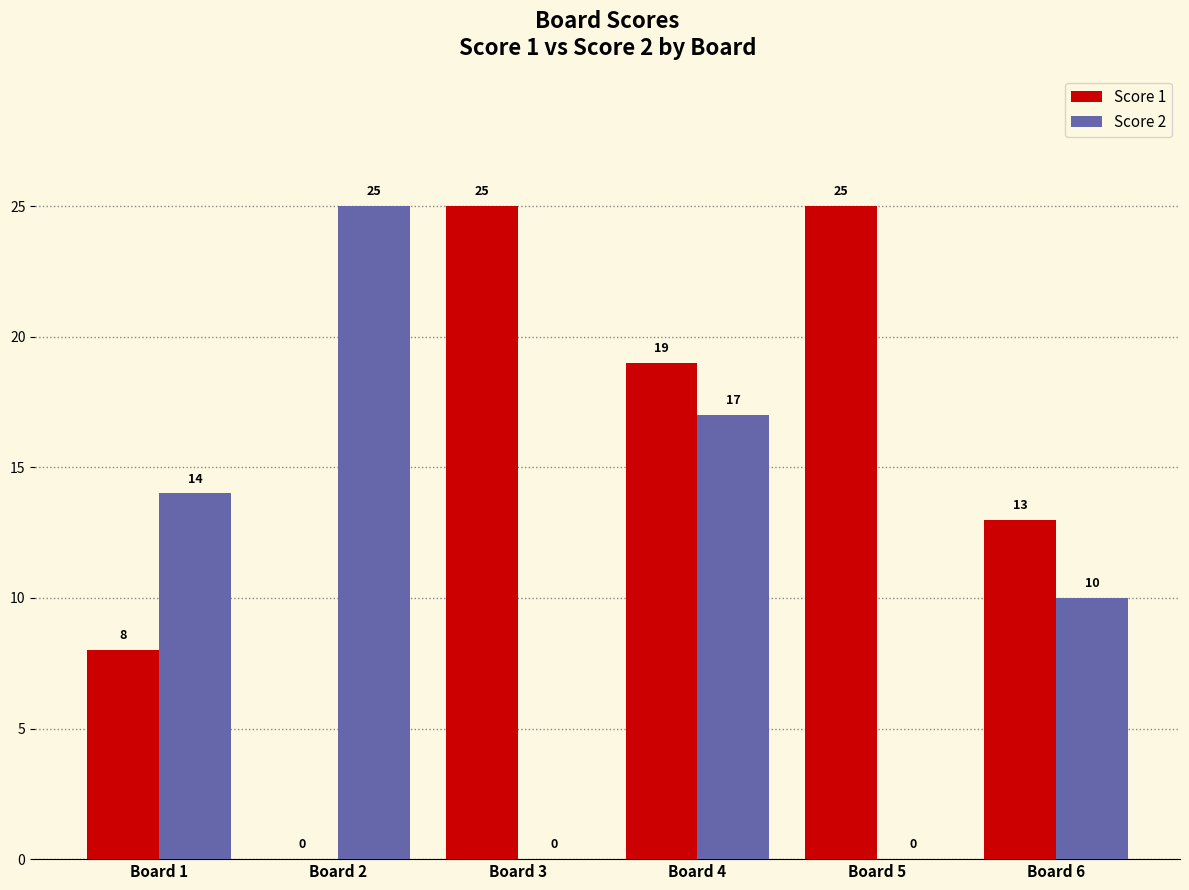

True or false: Score 2 has a value of 10 at Board 6.

True